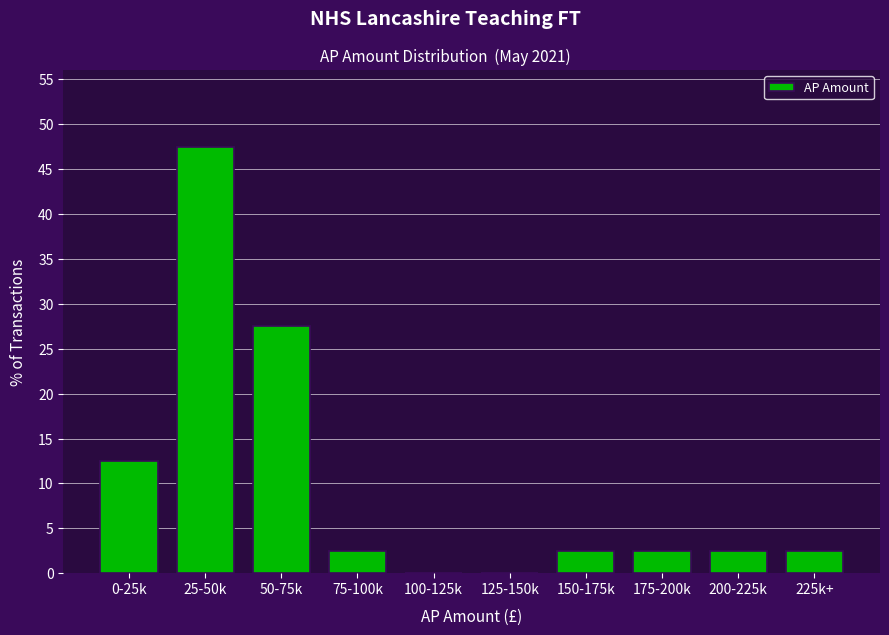

Reading right to left, transcribe all the data shown in this chart.

225k+=2.5	200-225k=2.5	175-200k=2.5	150-175k=2.5	125-150k=0.0	100-125k=0.0	75-100k=2.5	50-75k=27.5	25-50k=47.5	0-25k=12.5